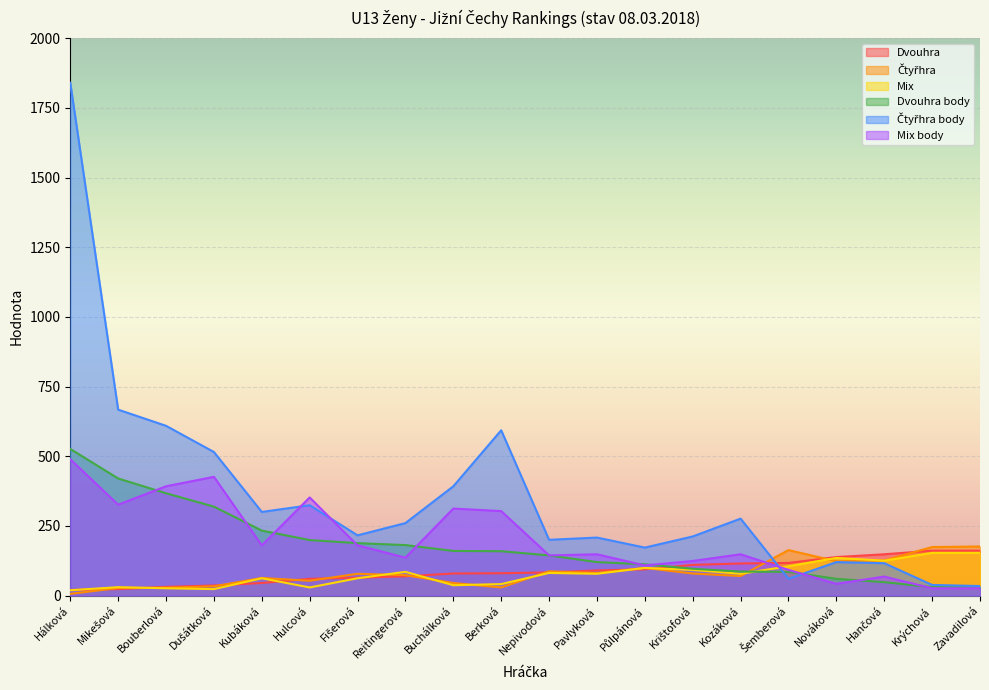

True or false: Dvouhra has more than 0 interior local peaks.

False